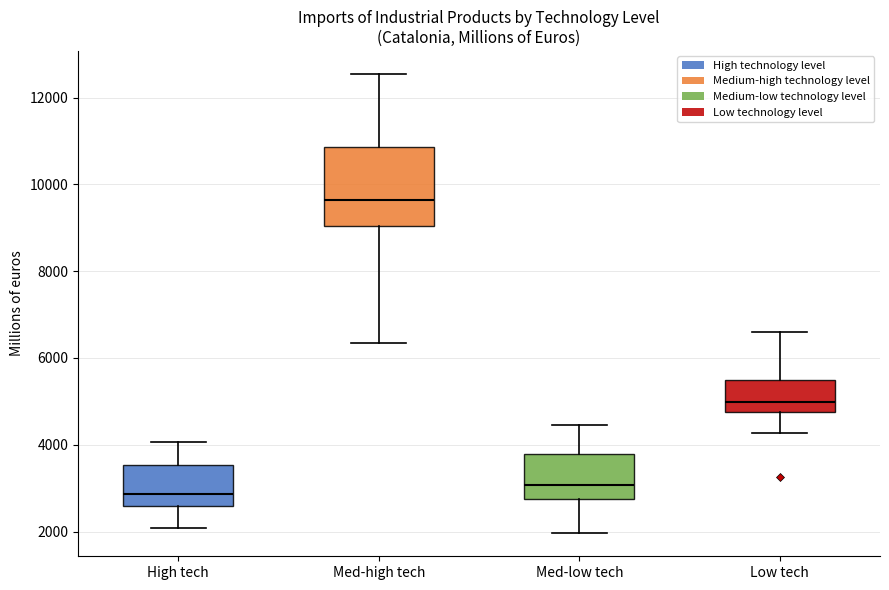

Reading left to right, transcribe this box plot: for each box, give where its median line is, the range the box spans, and where its two whiskers end, as read against the y-axis. The values are not printed on the chart, so give them approximately, as read against the axis.

High tech: median 2800, box 2600 to 3600, whiskers 2000 to 4000
Med-high tech: median 9600, box 9000 to 10800, whiskers 6400 to 12600
Med-low tech: median 3000, box 2800 to 3800, whiskers 2000 to 4400
Low tech: median 5000, box 4800 to 5400, whiskers 4200 to 6600